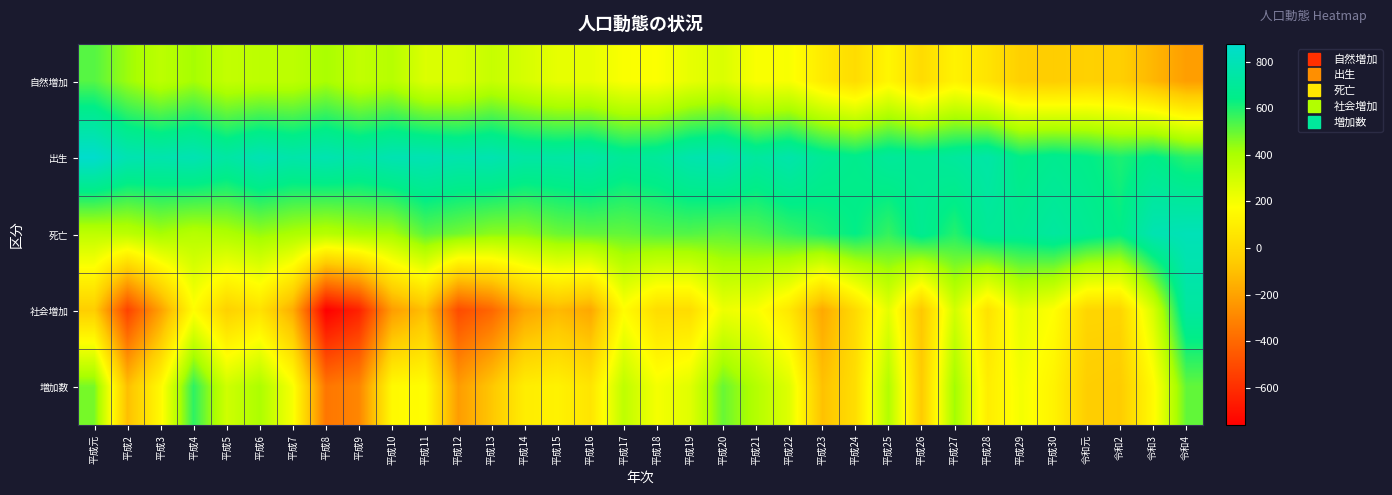

At 平成22, list the series in order from smallest to largest.

社会増加, 自然増加, 増加数, 死亡, 出生